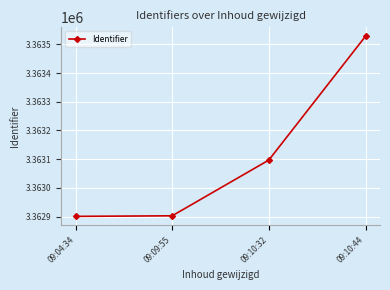

The chart shows a value of 3363528 at 09:10:44. True or false?

True